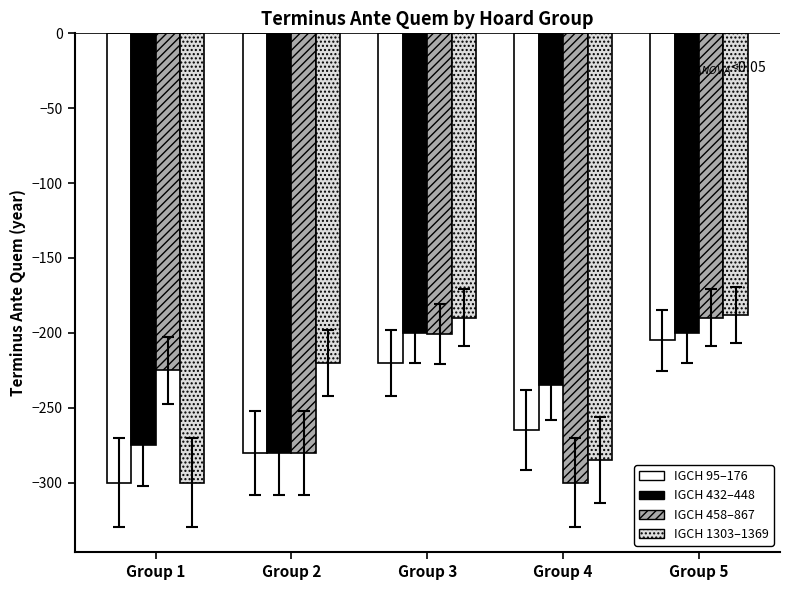

How many groups of bars are there?

5